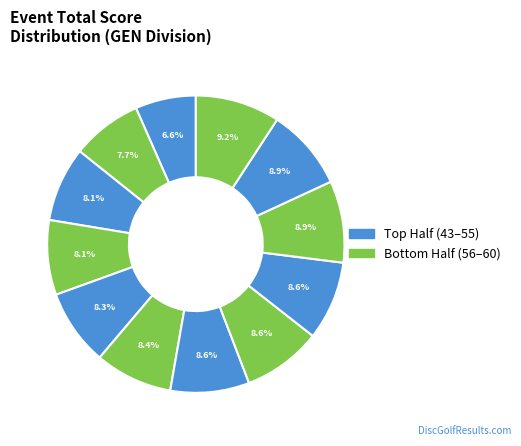

How many segments does this pie chart have?

12